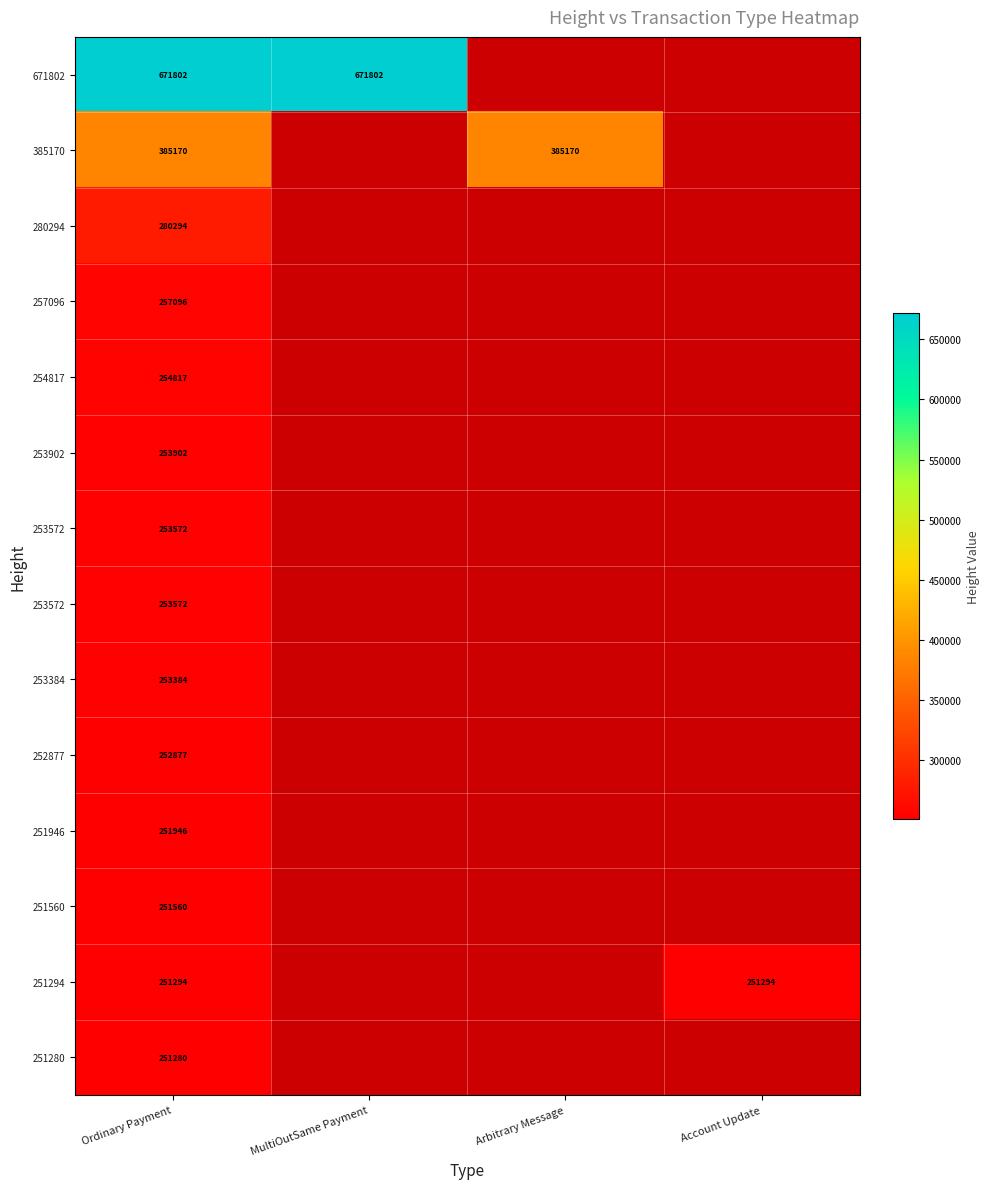

How many data points does each series have?

4